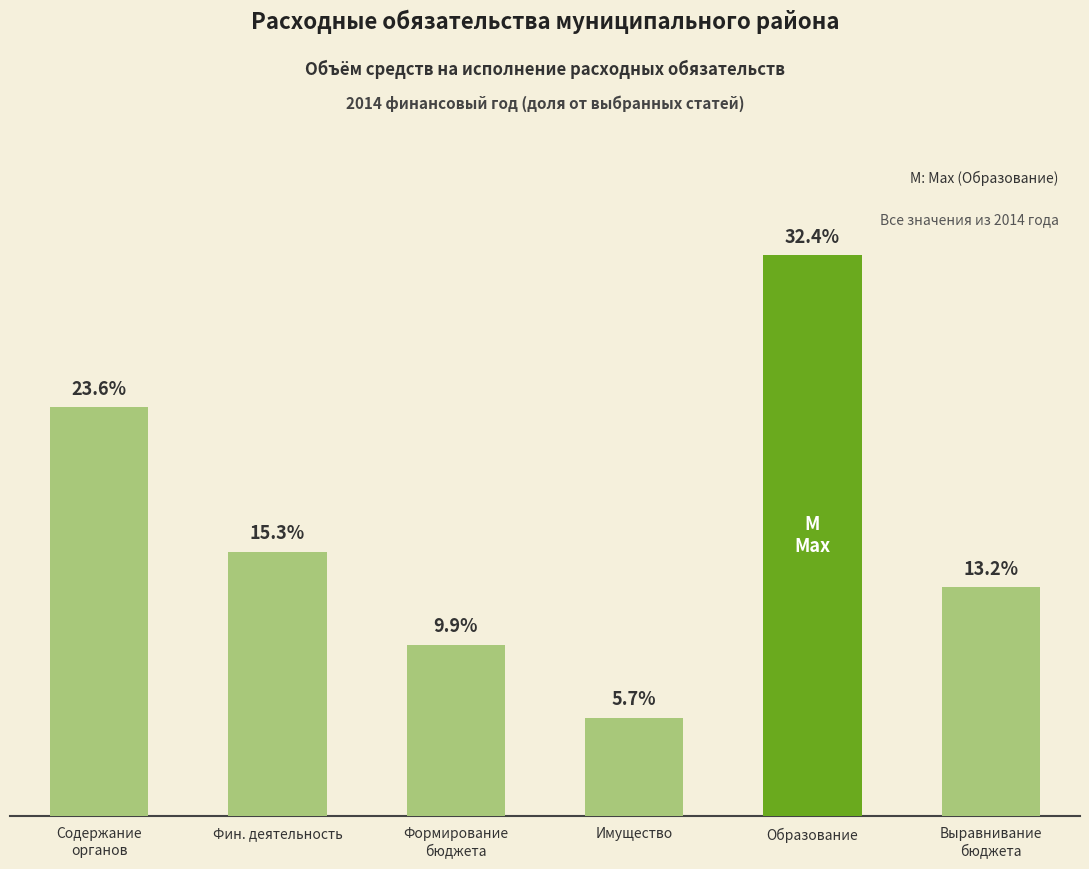

At which label is the value closest to 19?

Фин. деятельность